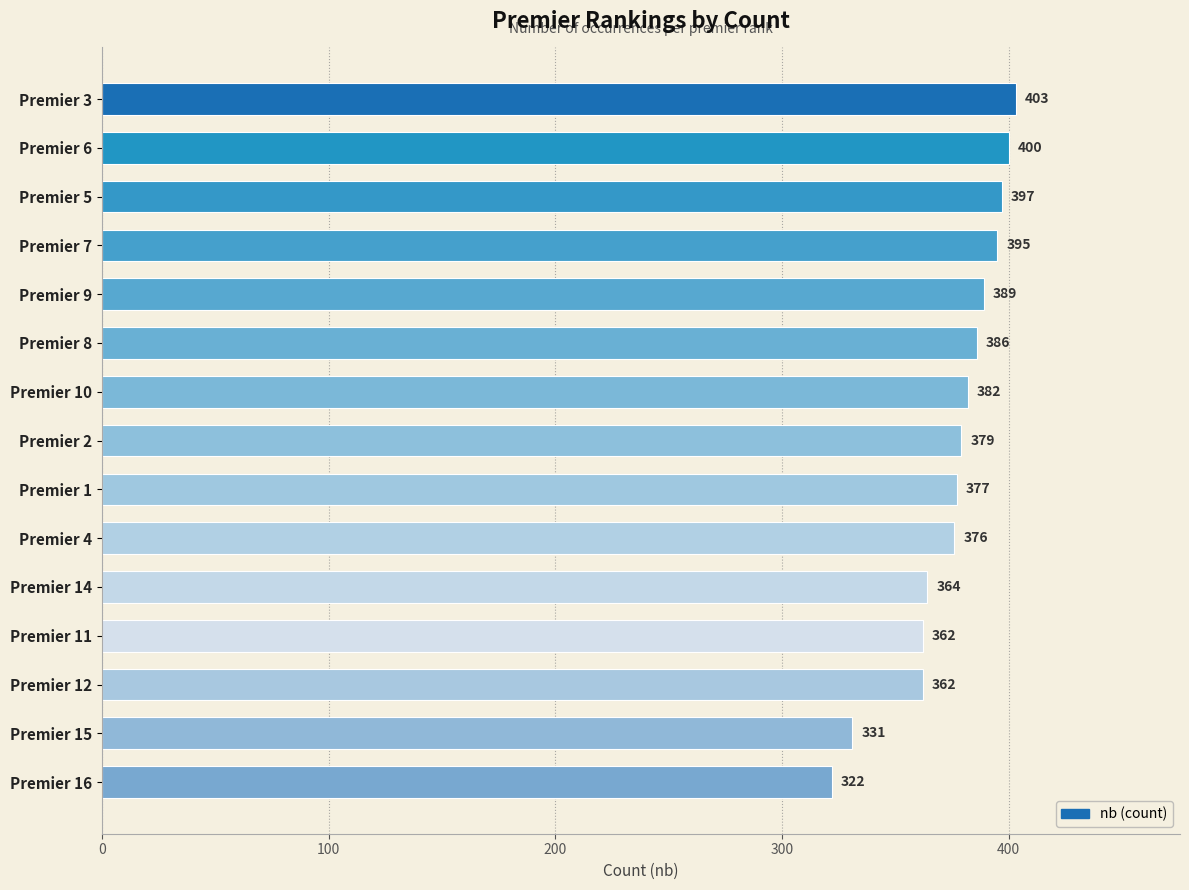

What is the minimum value shown in the chart?

322